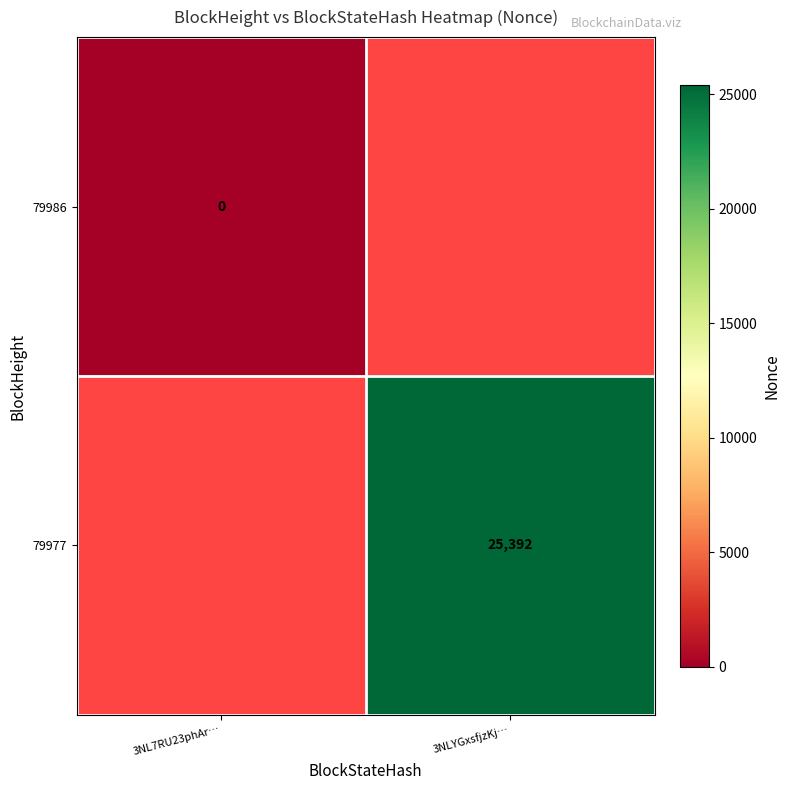

How many distinct data groups are displayed?

2